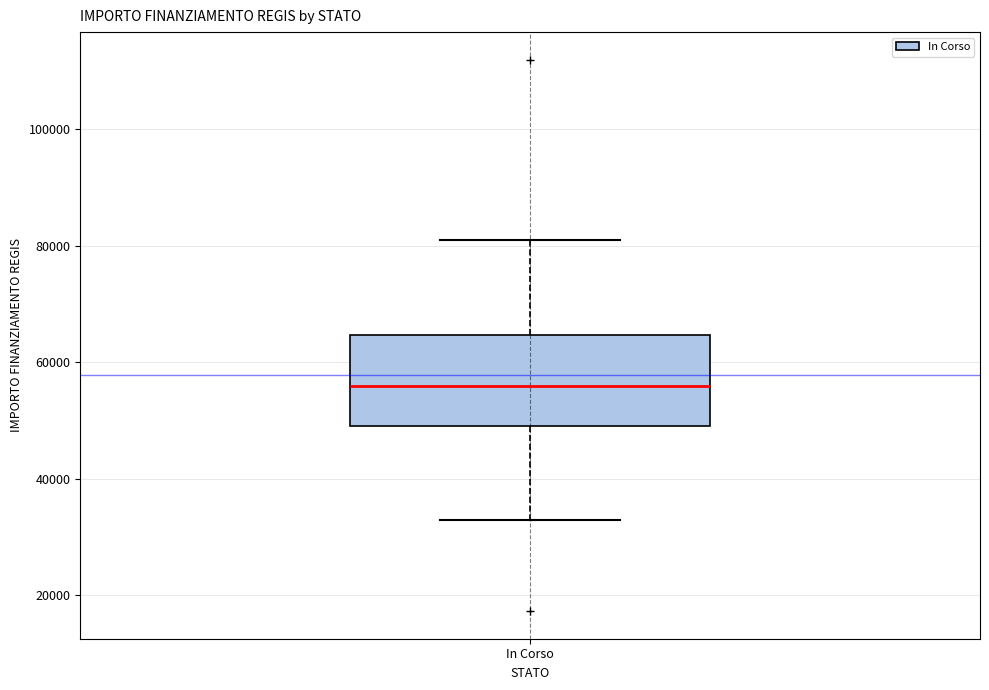

Transcribe this box plot: give where the median line is, the range the box spans, and where the two whiskers end, as read against the y-axis. The values are not printed on the chart, so give them approximately, as read against the axis.

median 56000, box 50000 to 64000, whiskers 32000 to 80000